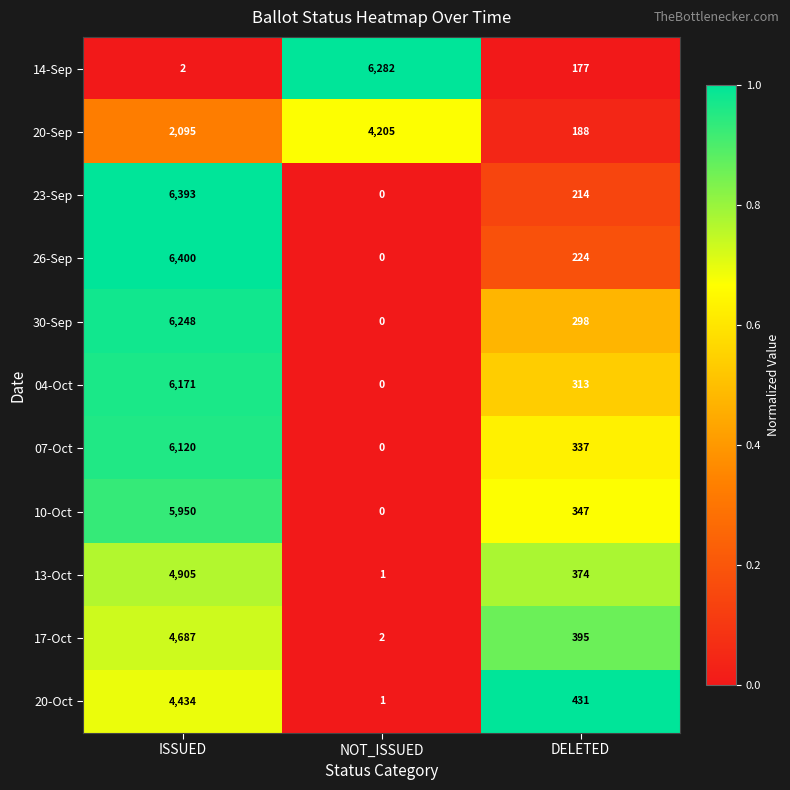

Which series has the widest spread of values?

26-Sep